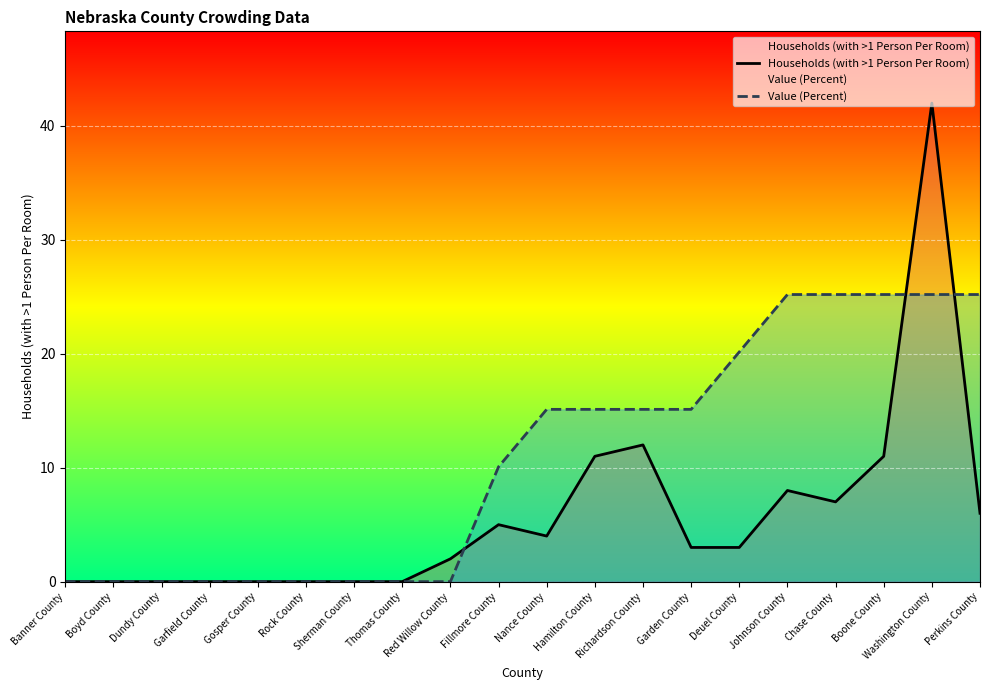

At which label does Households (with >1 Person Per Room) reach its peak?

Washington County